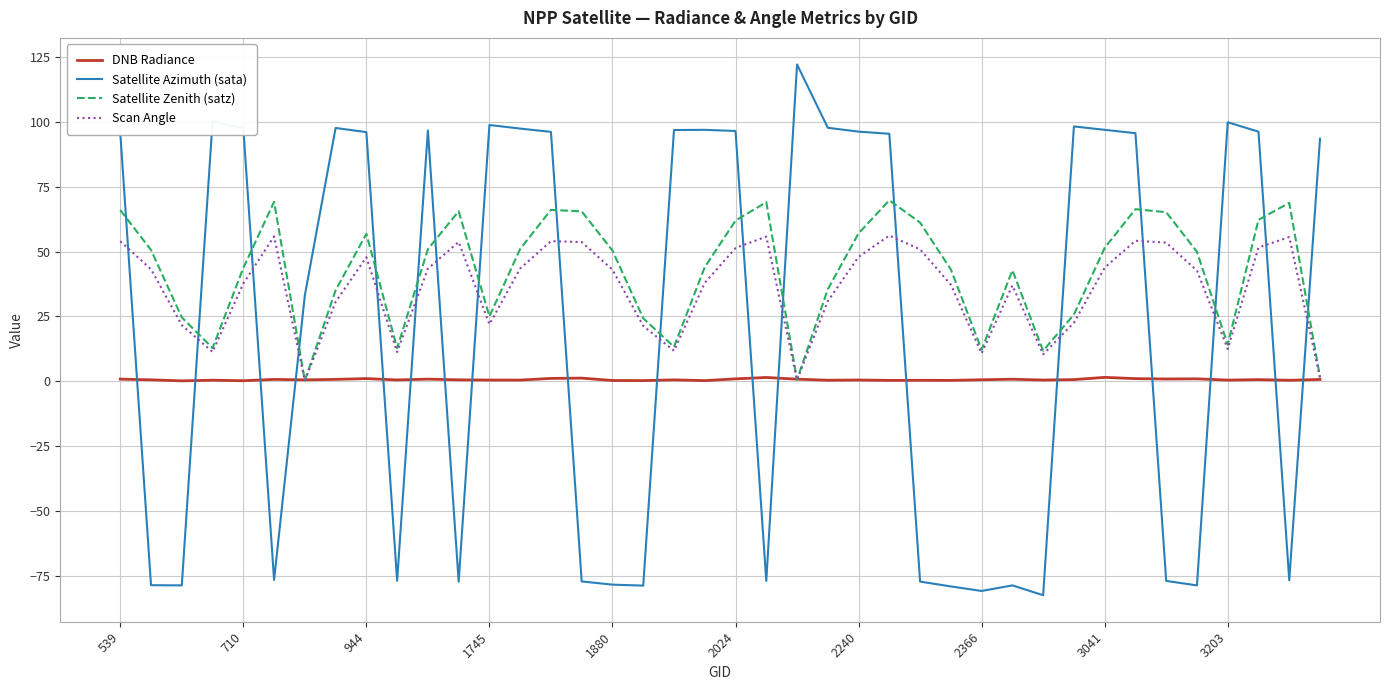

Which series has the largest range (max minus min)?

Satellite Azimuth (sata)